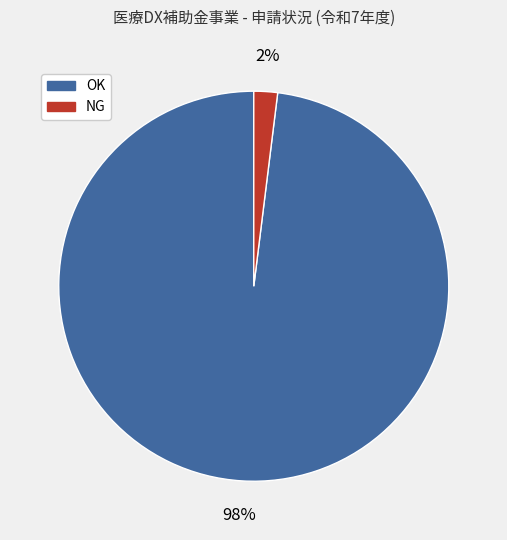

To the nearest percent, what is the average slice percentage?

50%